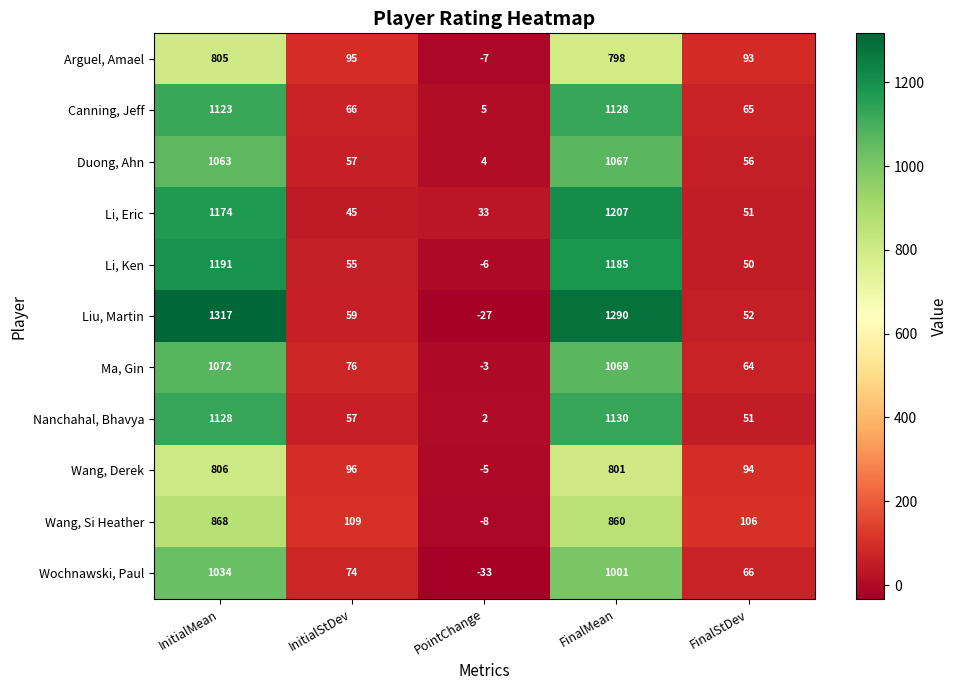

What is the sum of all Li, Eric values?

2510